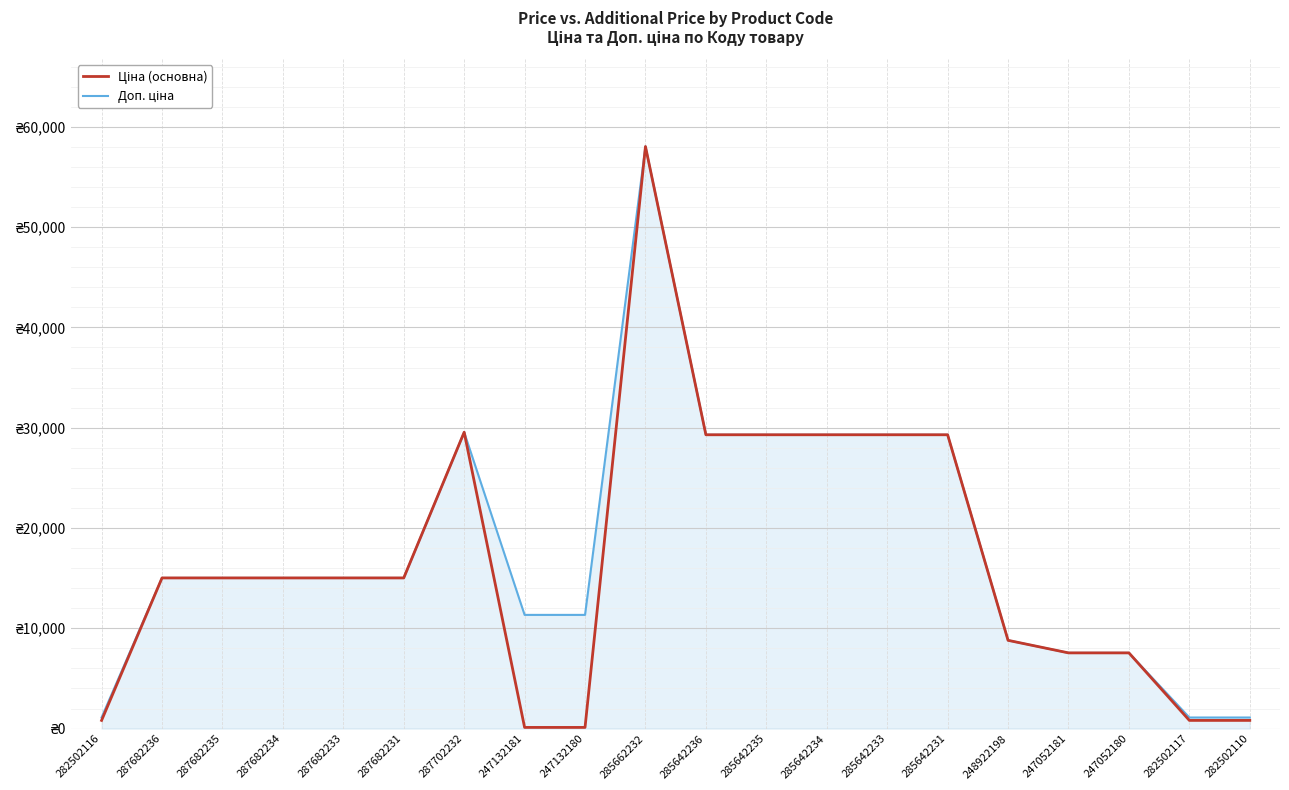

What is the difference between the second highest and minimum values in the Ціна (основна) series?

29435.6